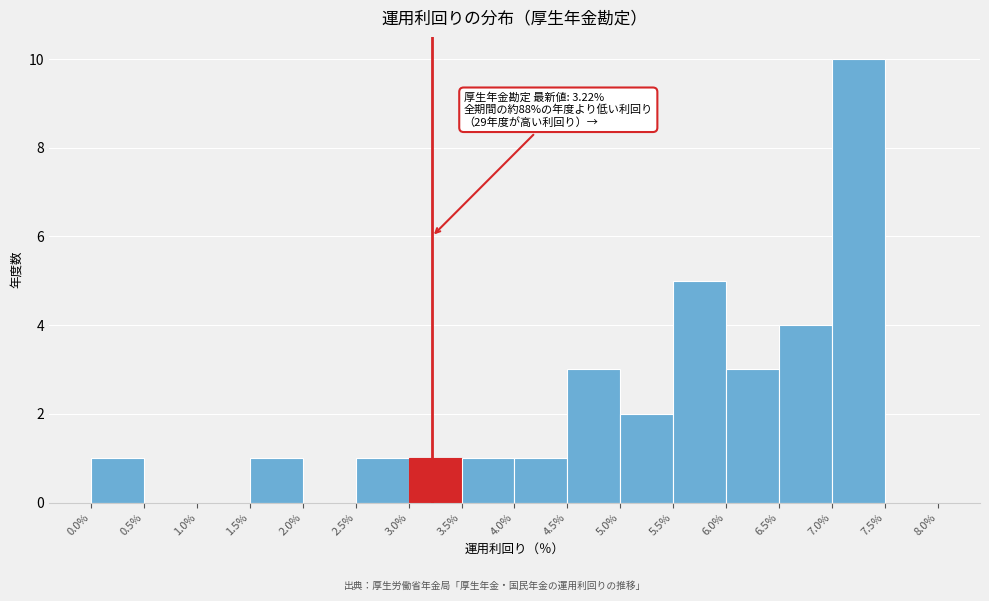

Which range on the x-axis has the tallest bar?

7.0% to 7.5%